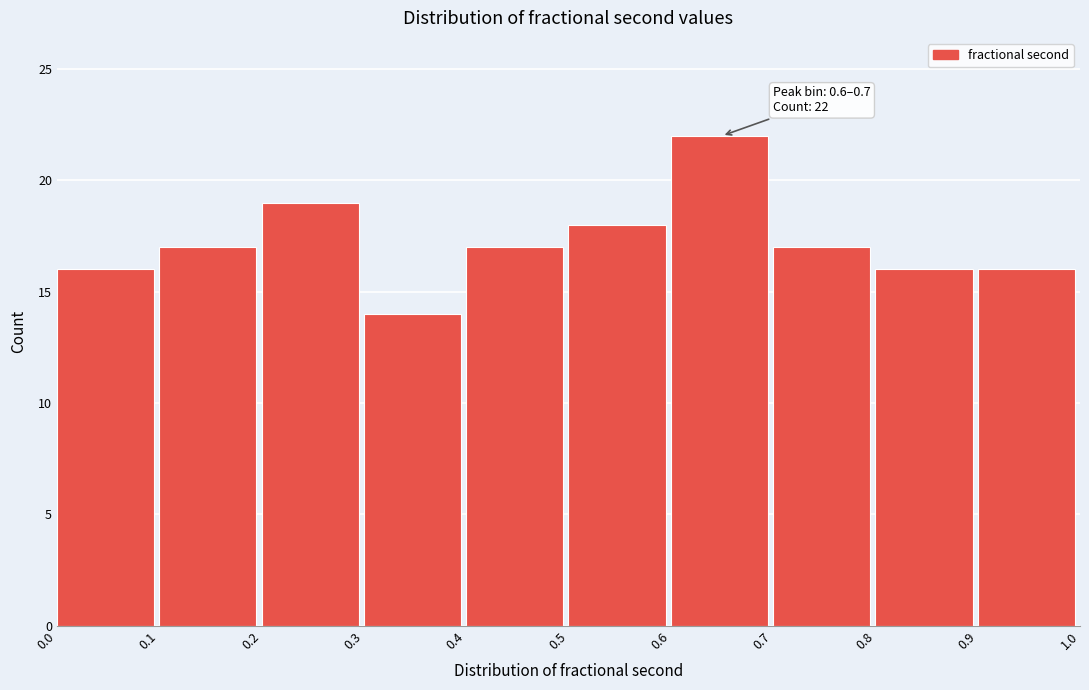

Over which range of the x-axis is the bar tallest?

0.6 to 0.7